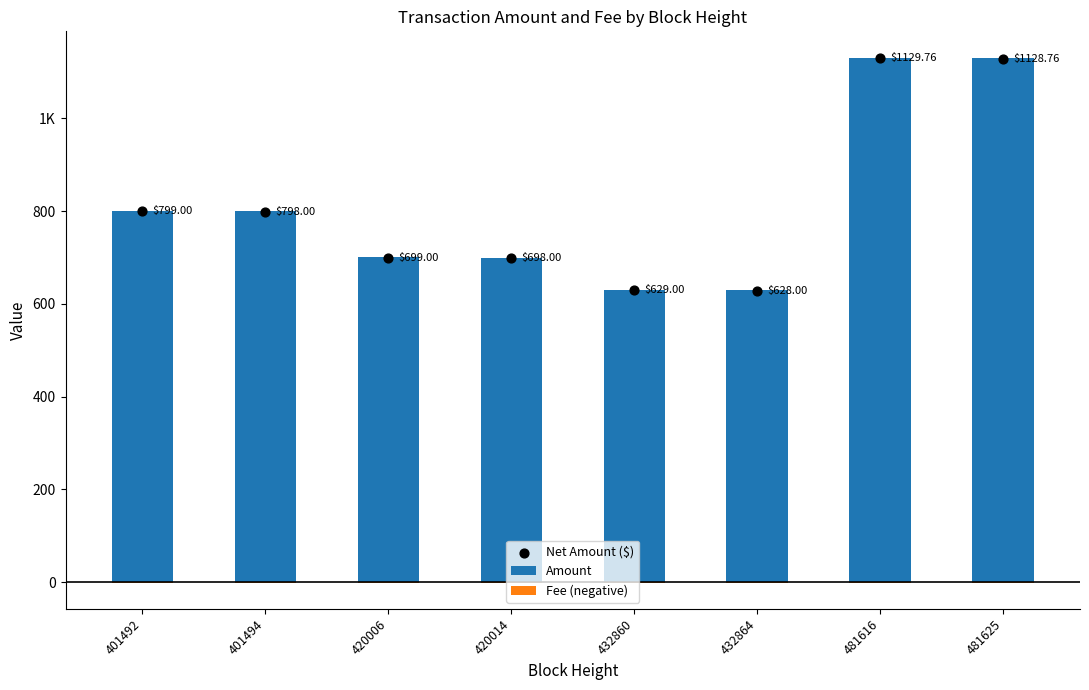

At which category is the sum across all series the highest?

481616